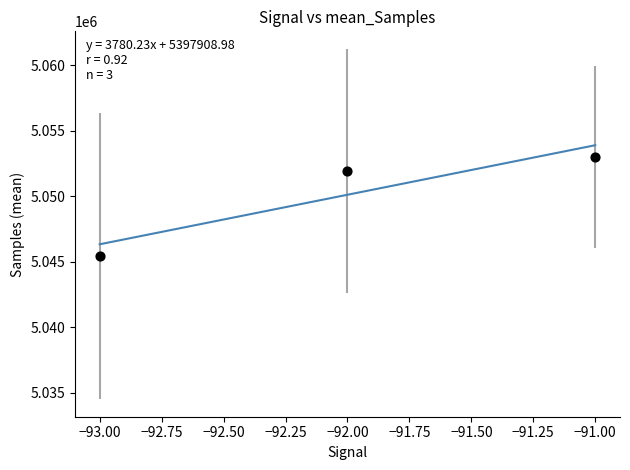

What Y value in the scatter plot is closest to 5049212?

5051956.9